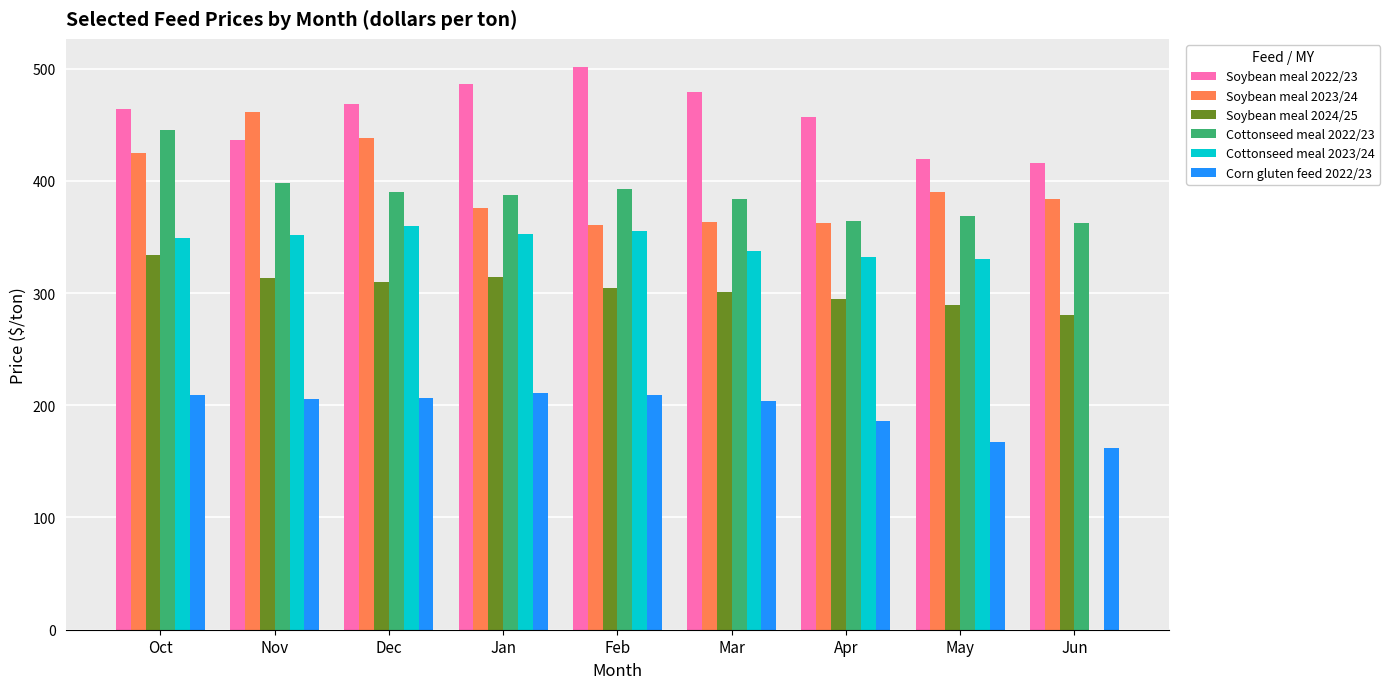

What is the sum of all Corn gluten feed 2022/23 values?

1760.4